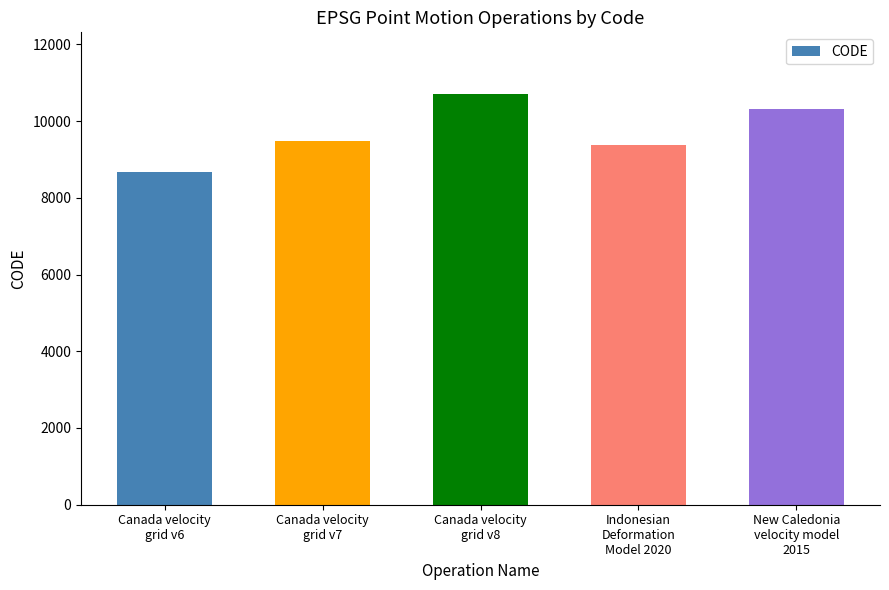

What is the change in value from Canada velocity
grid v6 to New Caledonia
velocity model
2015?

+1647